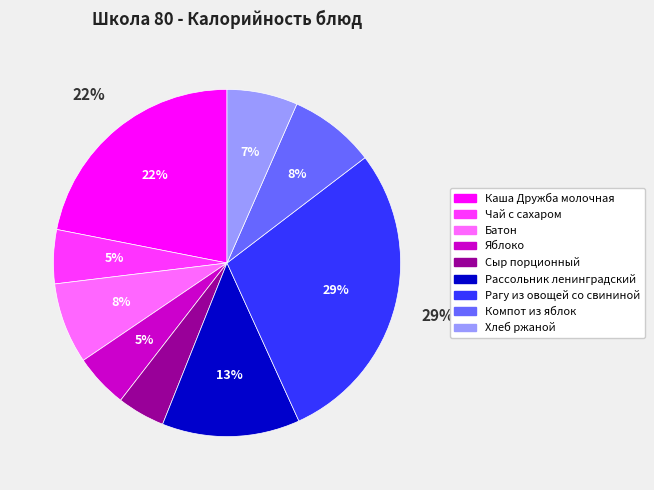

To the nearest percent, what percentage of the pie is Каша Дружба молочная?

22%